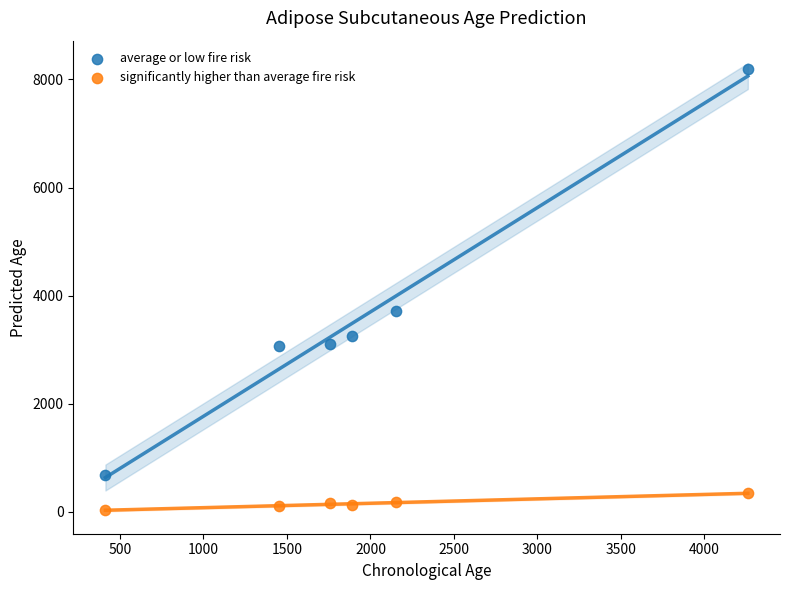

Across all data points, what is the average Y value?

1916.4